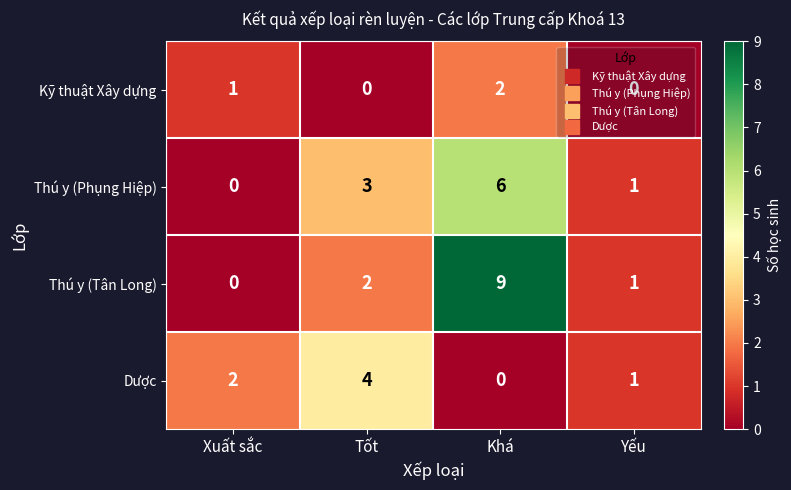

At Tốt, list the series in order from largest to smallest.

Dược, Thú y (Phụng Hiệp), Thú y (Tân Long), Kỹ thuật Xây dựng